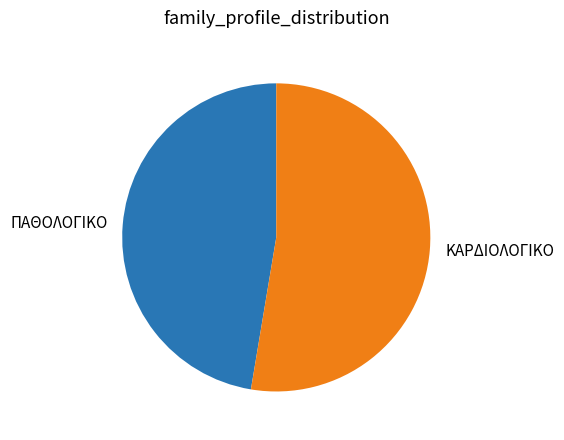

Do ΠΑΘΟΛΟΓΙΚΟ and ΚΑΡΔΙΟΛΟΓΙΚΟ together represent more than half of the pie?

Yes